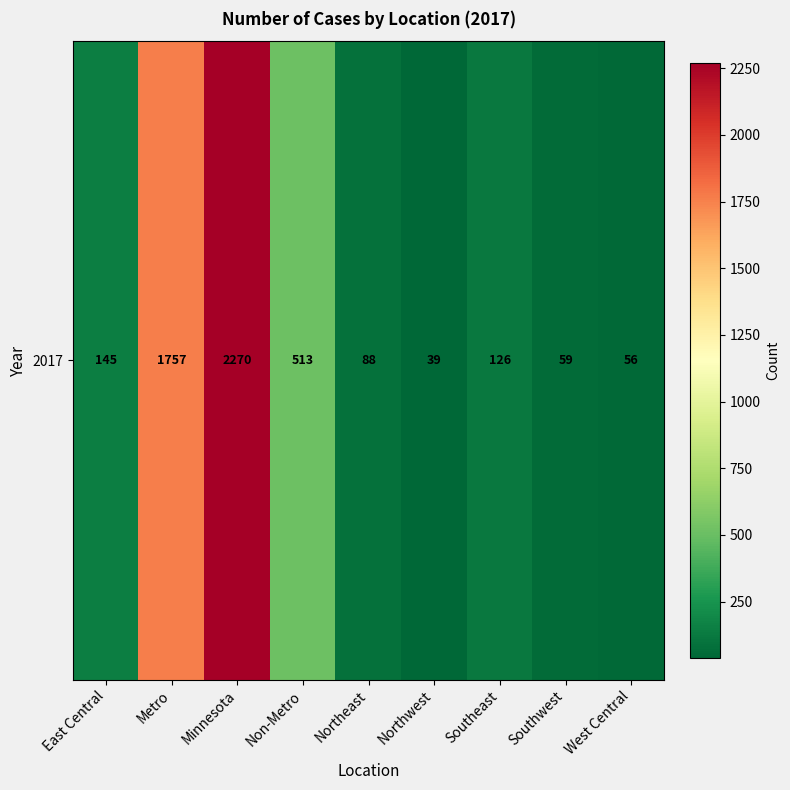

Rank the categories by value from lowest to highest.

Northwest, West Central, Southwest, Northeast, Southeast, East Central, Non-Metro, Metro, Minnesota